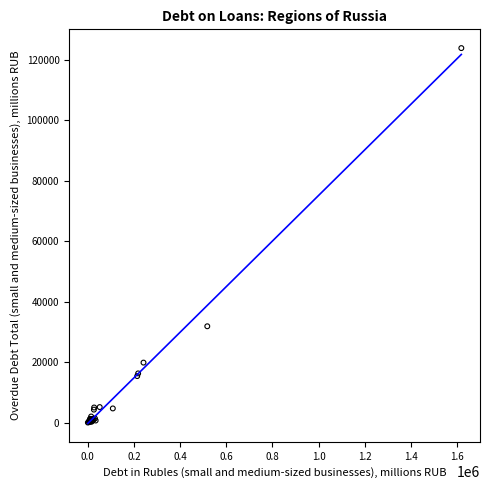

What Y value in the scatter plot is closest to 61908?

31831.6